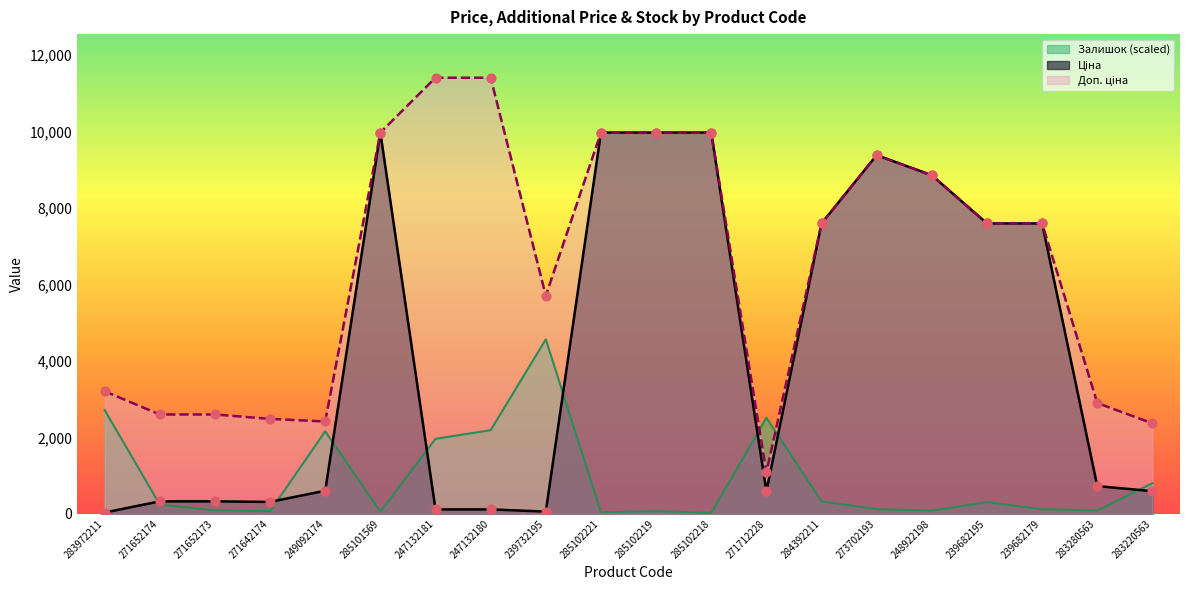

What are all the series names shown in the legend?

Ціна, Доп. ціна, Залишок